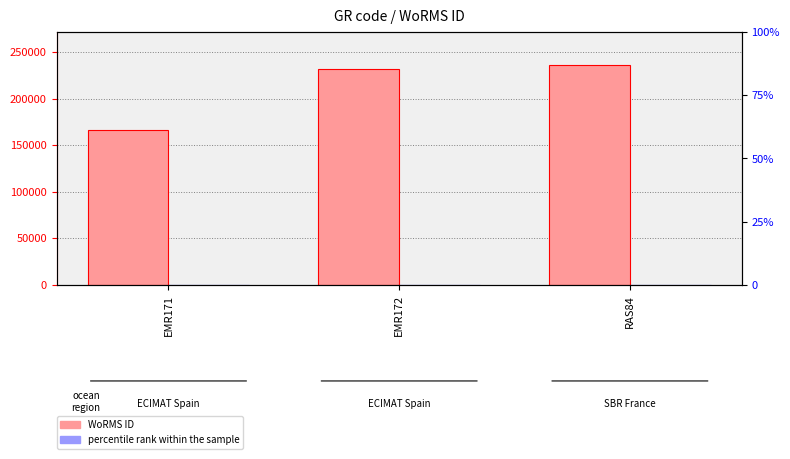

Is it true that percentile rank within the sample equals 24.9 at EMR171?

False